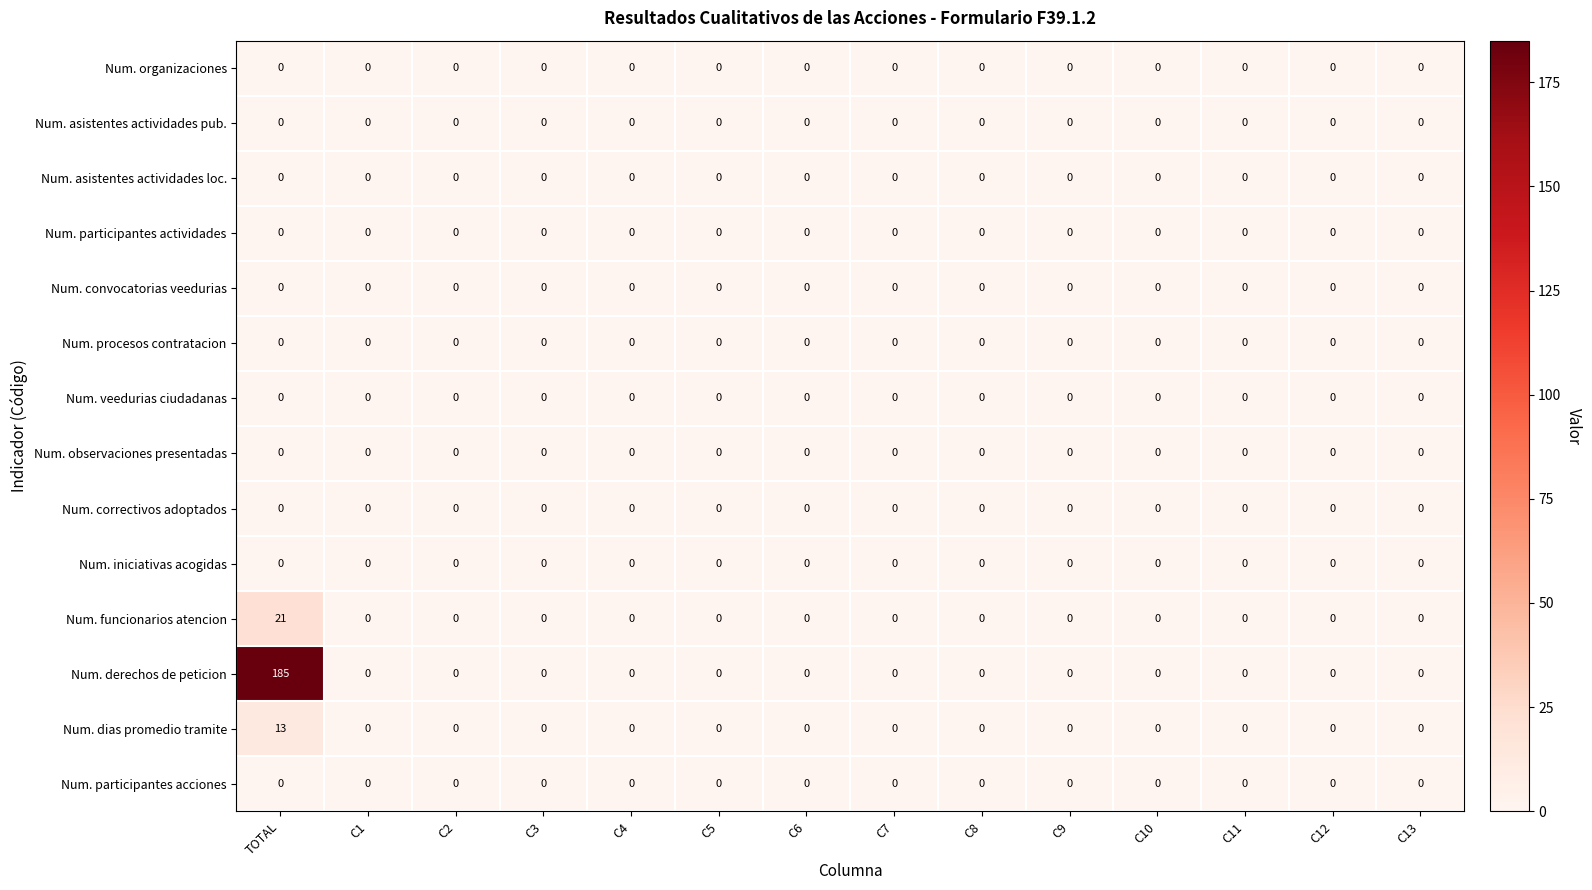

What is the greatest value displayed?

185